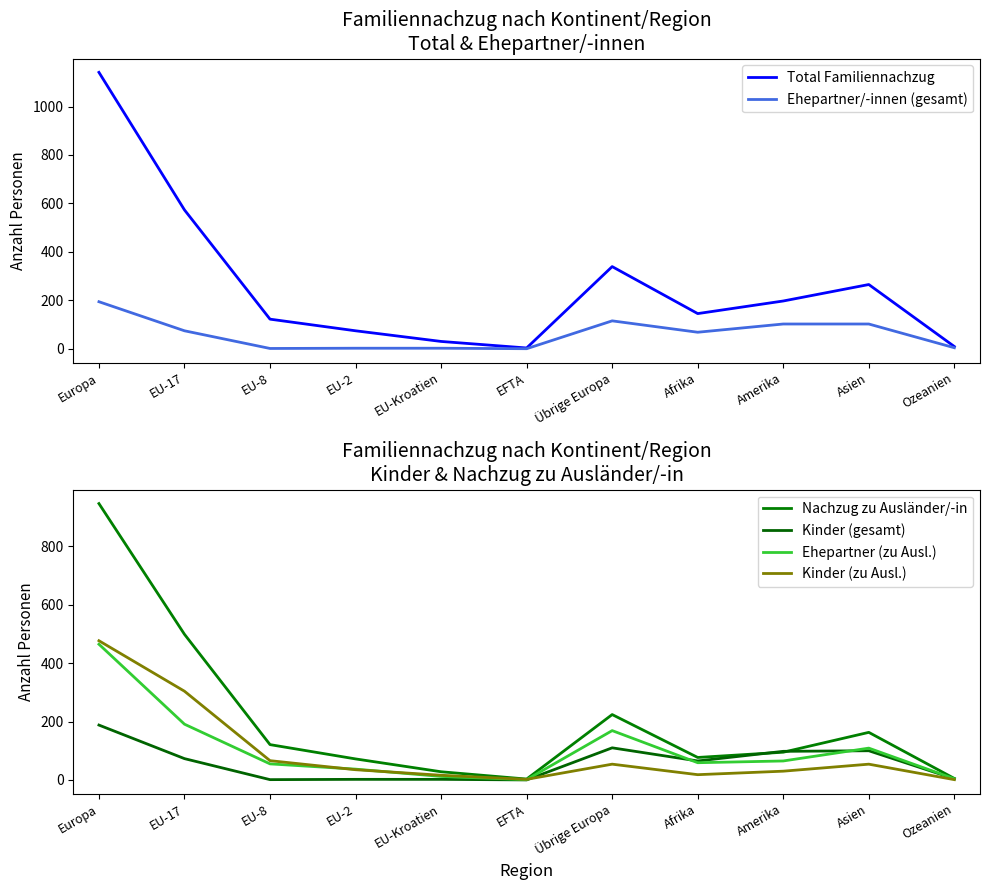

What is the sum of the Nachzug zu Ausländer/-in values at EU-8 and Europa?

1068